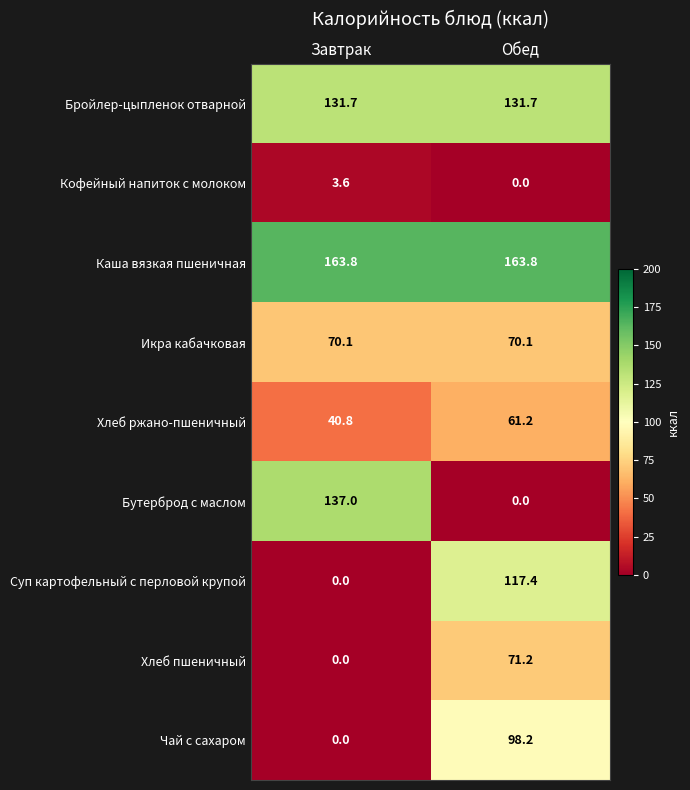

Is it true that Хлеб пшеничный equals 71.2 at Обед?

True